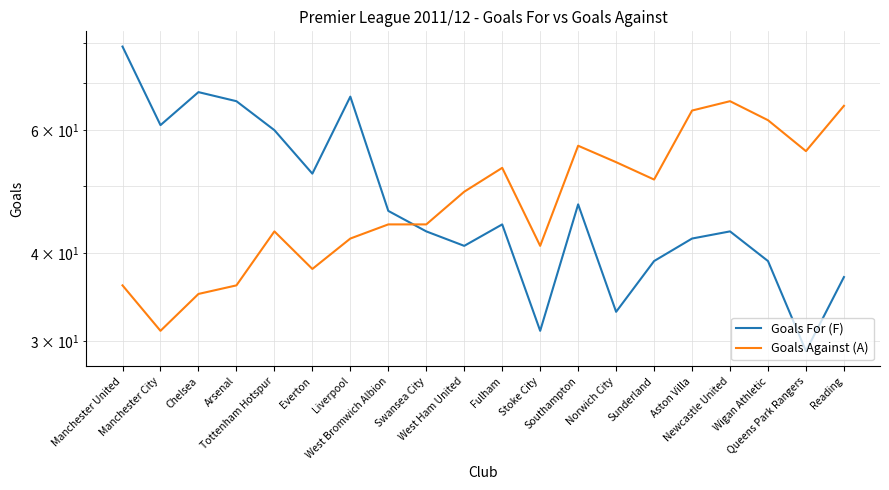

Is this an area chart (filled region under the line)?

No